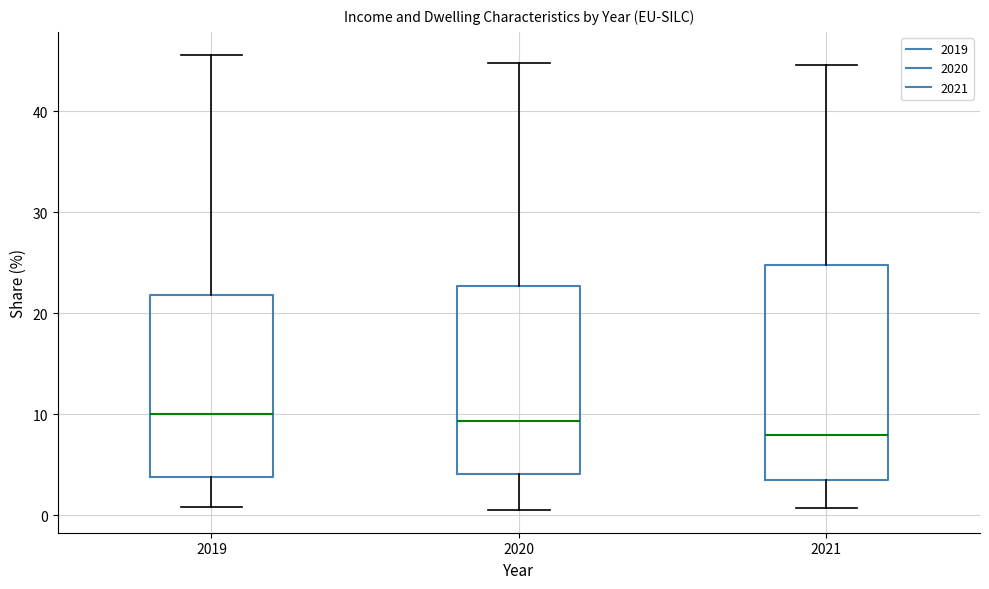

Reading left to right, transcribe this box plot: for each box, give where its median line is, the range the box spans, and where its two whiskers end, as read against the y-axis. The values are not printed on the chart, so give them approximately, as read against the axis.

2019: median 10, box 4 to 22, whiskers 1 to 46
2020: median 9, box 4 to 23, whiskers 1 to 45
2021: median 8, box 4 to 25, whiskers 1 to 45